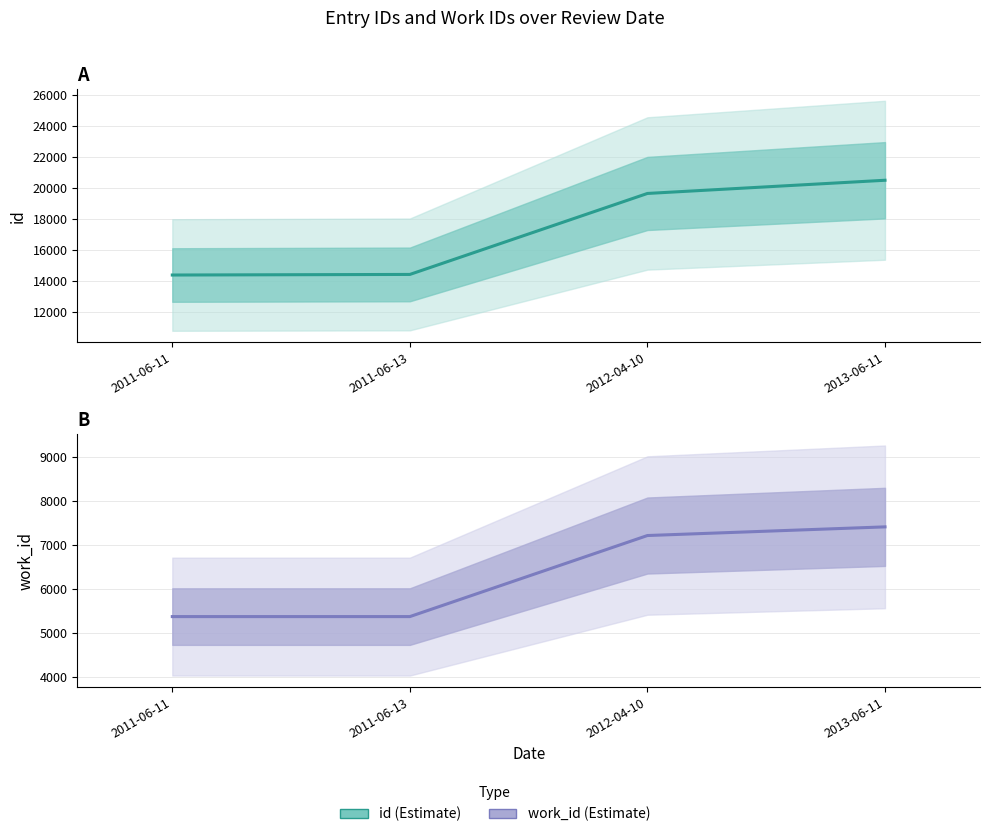

What is the difference between the maximum and second lowest values in the work_id (Estimate) series?

2042